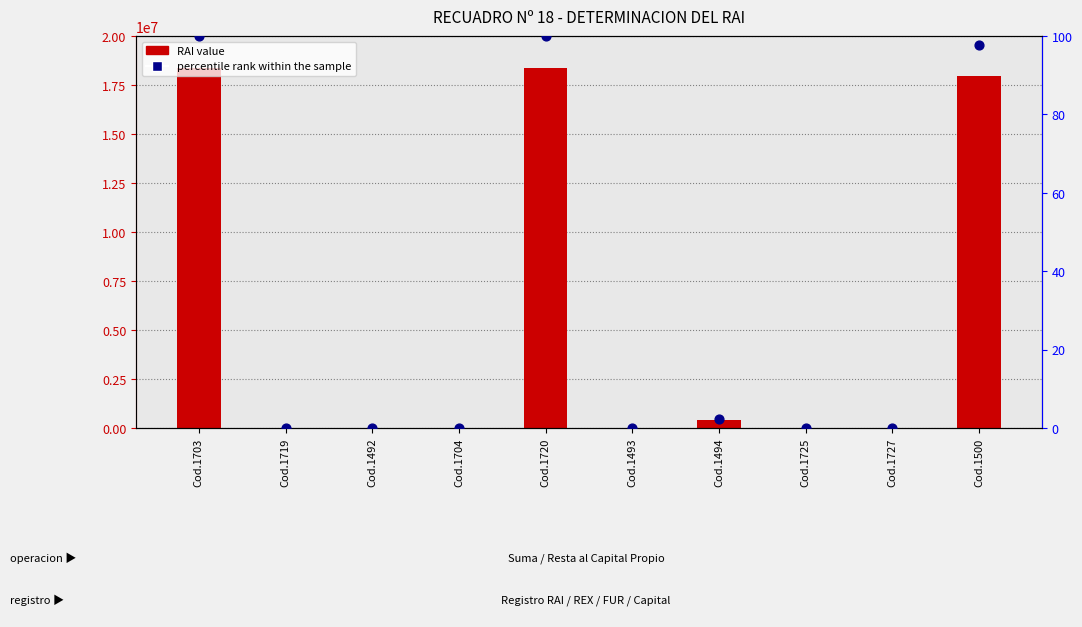

At how many categories does at least one series exceed 14293059?

3